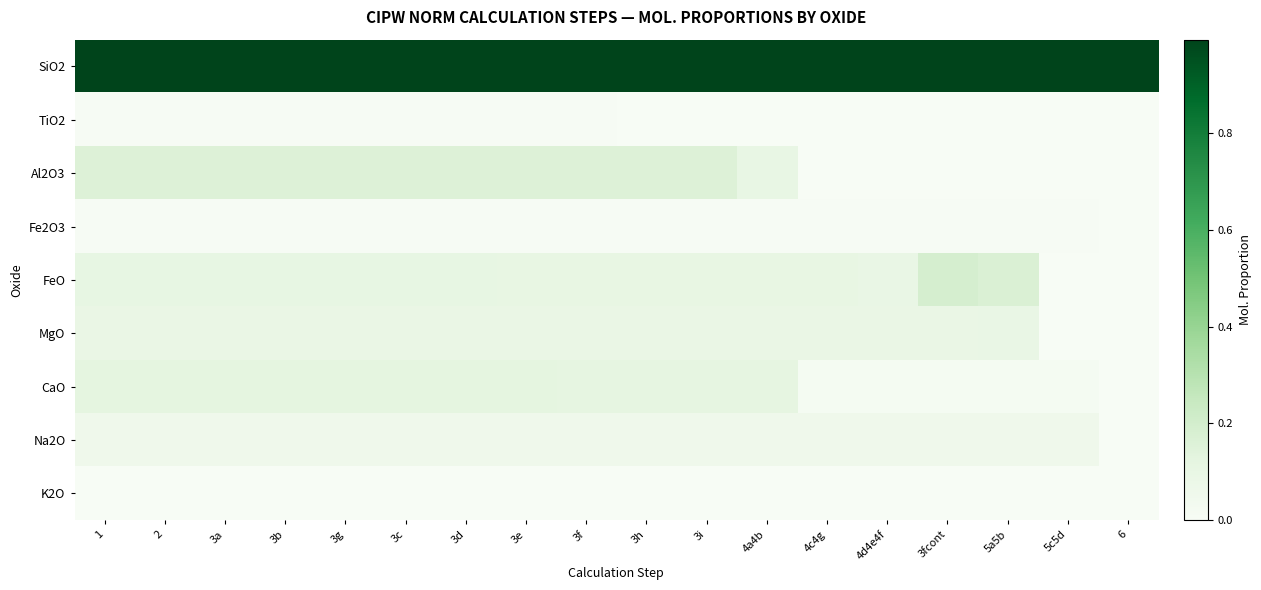

Reading left to right, list all the values displayed in this chart.

SiO2: 1=1.0	2=1.0	3a=1.0	3b=1.0	3g=1.0	3c=1.0	3d=1.0	3e=1.0	3f=1.0	3h=1.0	3i=1.0	4a4b=1.0	4c4g=1.0	4d4e4f=1.0	3fcont=1.0	5a5b=1.0	5c5d=1.0	6=1.0
TiO2: 1=0.0	2=0.0	3a=0.0	3b=0.0	3g=0.0	3c=0.0	3d=0.0	3e=0.0	3f=0.0	3h=0.0	3i=0.0	4a4b=0.0	4c4g=0.0	4d4e4f=0.0	3fcont=0.0	5a5b=0.0	5c5d=0.0	6=0.0
Al2O3: 1=0.2	2=0.2	3a=0.2	3b=0.2	3g=0.2	3c=0.2	3d=0.2	3e=0.2	3f=0.2	3h=0.2	3i=0.2	4a4b=0.1	4c4g=0.0	4d4e4f=0.0	3fcont=0.0	5a5b=0.0	5c5d=0.0	6=0.0
Fe2O3: 1=0.0	2=0.0	3a=0.0	3b=0.0	3g=0.0	3c=0.0	3d=0.0	3e=0.0	3f=0.0	3h=0.0	3i=0.0	4a4b=0.0	4c4g=0.0	4d4e4f=0.0	3fcont=0.0	5a5b=0.0	5c5d=0.0	6=0.0
FeO: 1=0.1	2=0.1	3a=0.1	3b=0.1	3g=0.1	3c=0.1	3d=0.1	3e=0.1	3f=0.1	3h=0.1	3i=0.1	4a4b=0.1	4c4g=0.1	4d4e4f=0.1	3fcont=0.2	5a5b=0.2	5c5d=0.0	6=0.0
MgO: 1=0.1	2=0.1	3a=0.1	3b=0.1	3g=0.1	3c=0.1	3d=0.1	3e=0.1	3f=0.1	3h=0.1	3i=0.1	4a4b=0.1	4c4g=0.1	4d4e4f=0.1	3fcont=0.1	5a5b=0.1	5c5d=0.0	6=0.0
CaO: 1=0.1	2=0.1	3a=0.1	3b=0.1	3g=0.1	3c=0.1	3d=0.1	3e=0.1	3f=0.1	3h=0.1	3i=0.1	4a4b=0.1	4c4g=0.0	4d4e4f=0.0	3fcont=0.0	5a5b=0.0	5c5d=0.0	6=0.0
Na2O: 1=0.1	2=0.1	3a=0.1	3b=0.1	3g=0.1	3c=0.1	3d=0.1	3e=0.1	3f=0.1	3h=0.1	3i=0.1	4a4b=0.1	4c4g=0.1	4d4e4f=0.1	3fcont=0.1	5a5b=0.1	5c5d=0.1	6=0.0
K2O: 1=0.0	2=0.0	3a=0.0	3b=0.0	3g=0.0	3c=0.0	3d=0.0	3e=0.0	3f=0.0	3h=0.0	3i=0.0	4a4b=0.0	4c4g=0.0	4d4e4f=0.0	3fcont=0.0	5a5b=0.0	5c5d=0.0	6=0.0